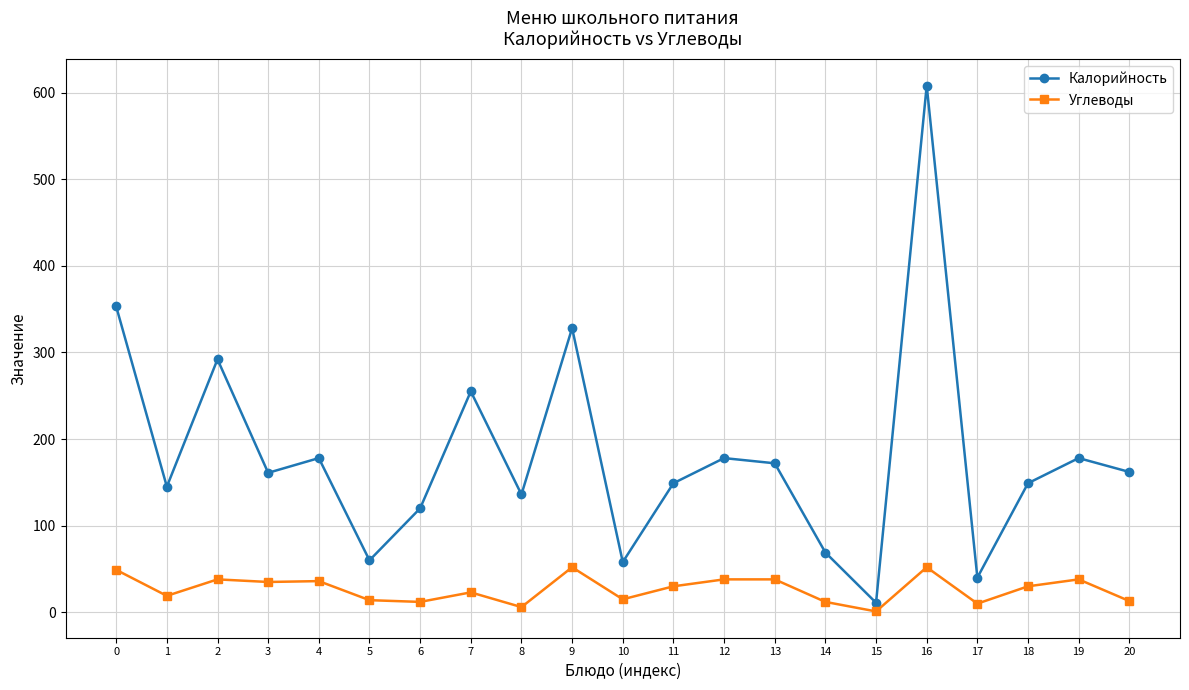

What is the average value of the Калорийность series?

181